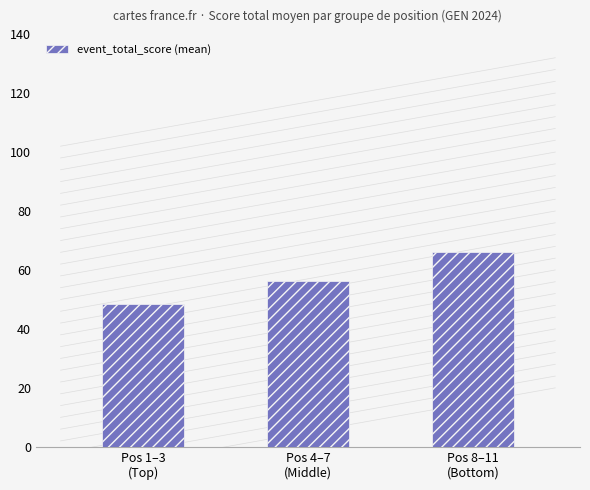

What is the sum of the values at Pos 1–3
(Top) and Pos 8–11
(Bottom)?

114.3